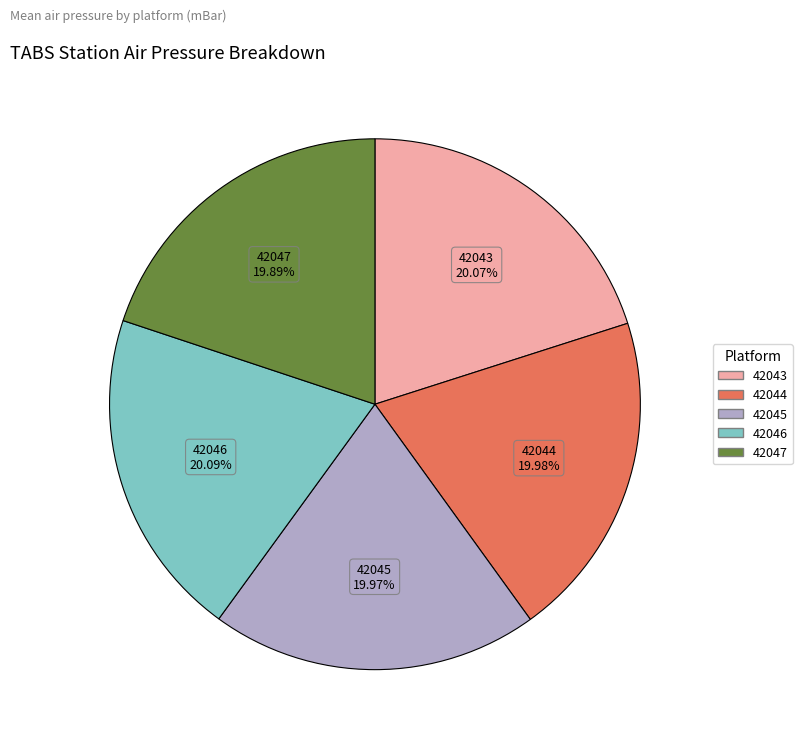

Does any single category account for the majority?

No